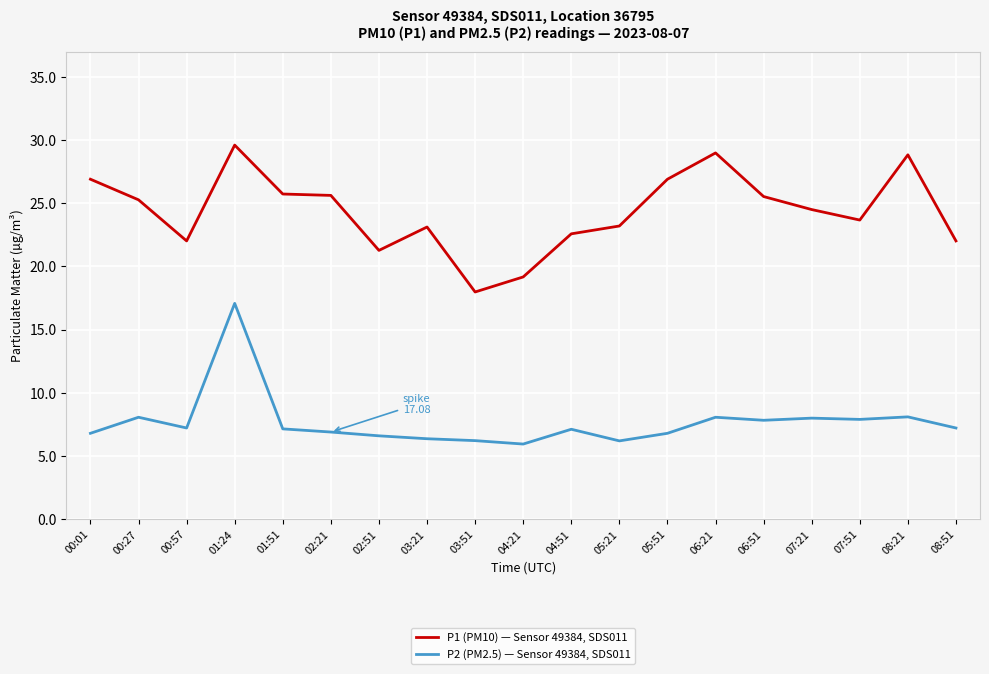

What are all the series names shown in the legend?

P1 (PM10) — Sensor 49384, SDS011, P2 (PM2.5) — Sensor 49384, SDS011